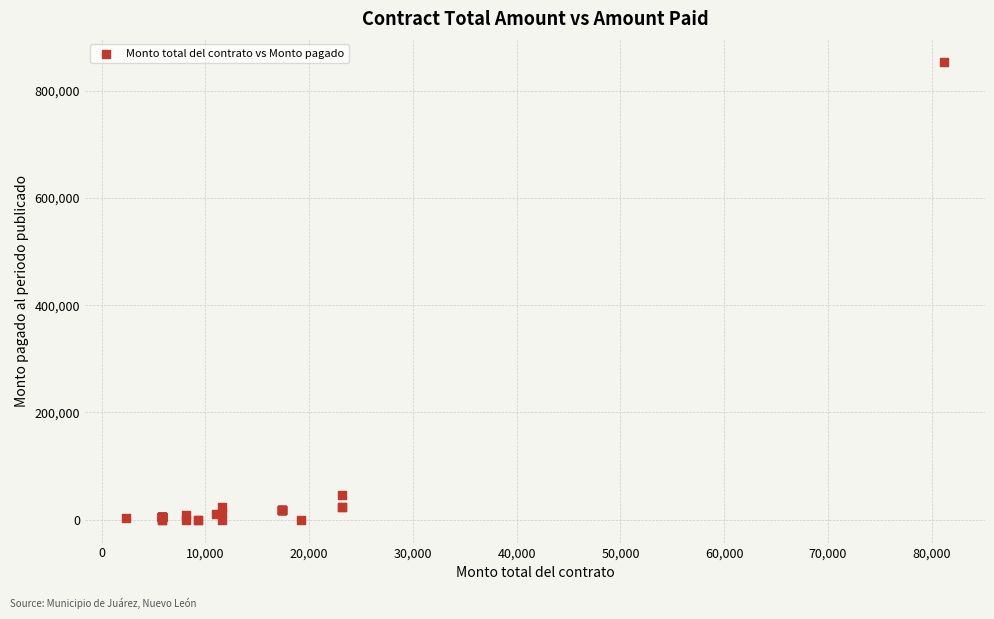

What Y value in the scatter plot is closest to 426880?

46400